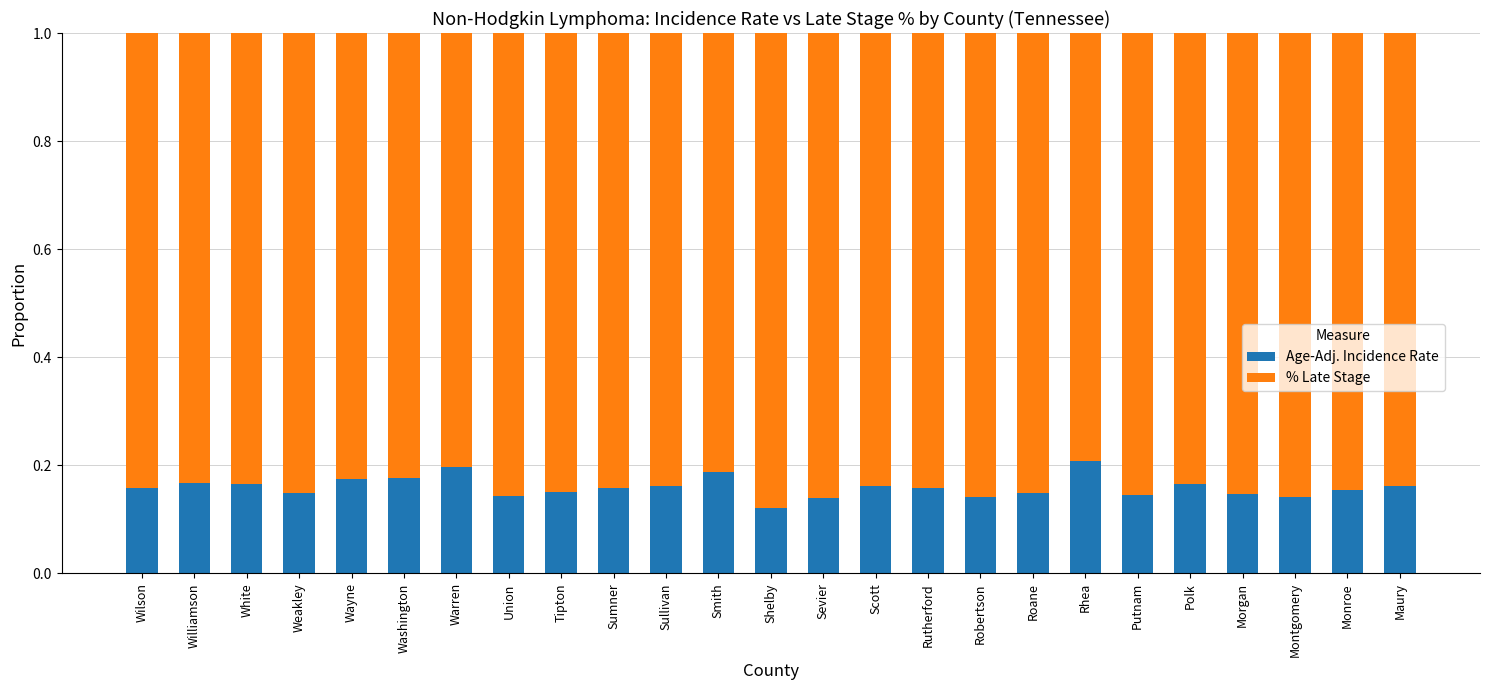

What is the total value across all series at Union?

1.0